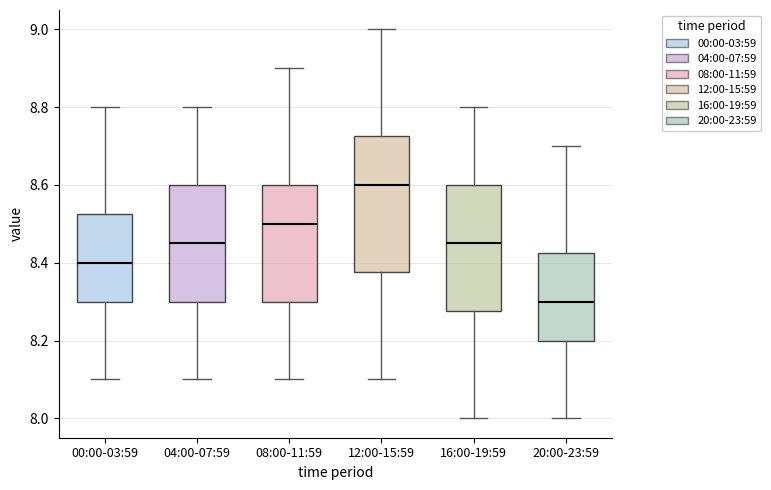

Which box's median line is the lowest?

20:00-23:59